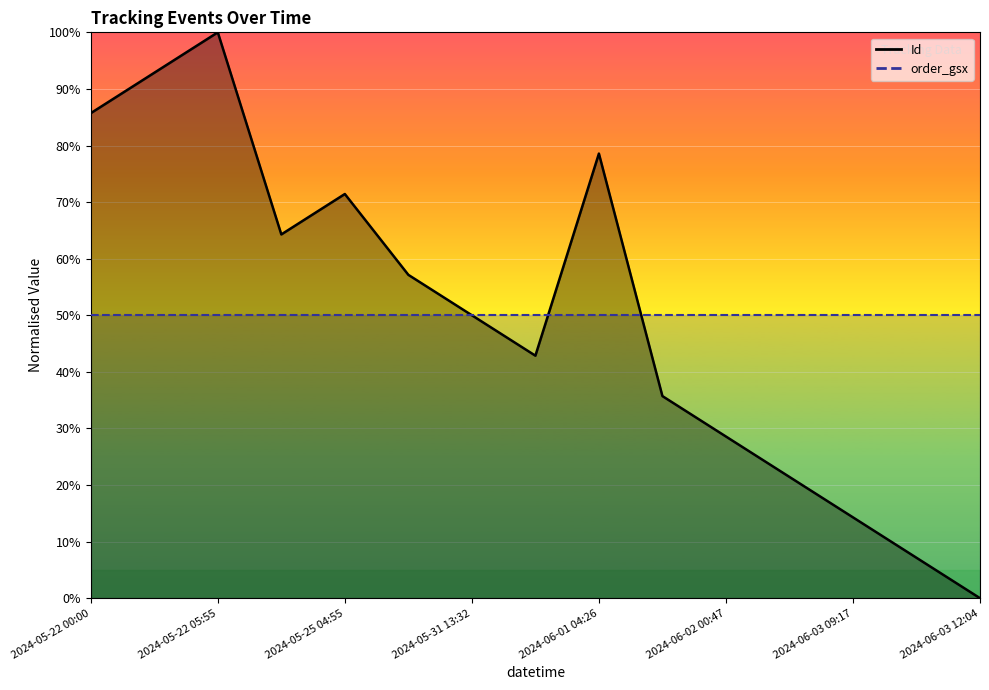

True or false: there are more than 0 points higher than both neighbors.

True